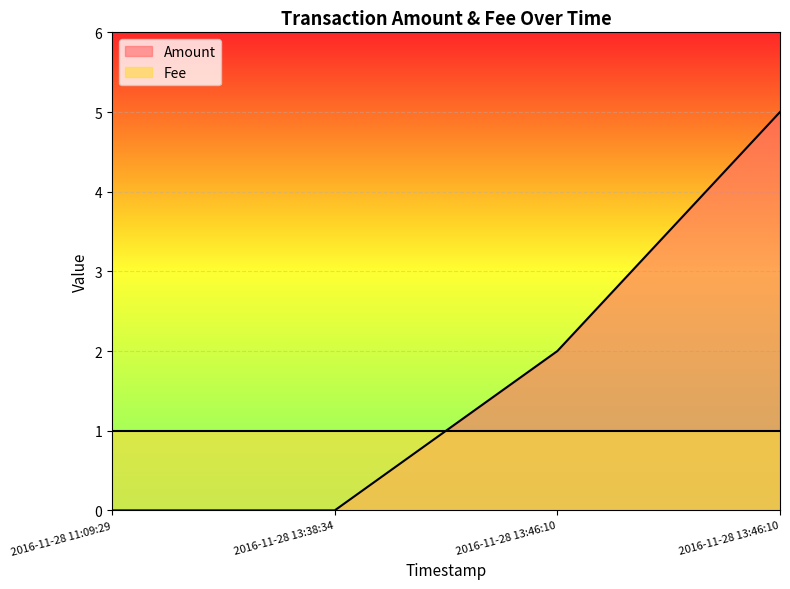

True or false: the data shows 0 at 2016-11-28 13:38:34.

True